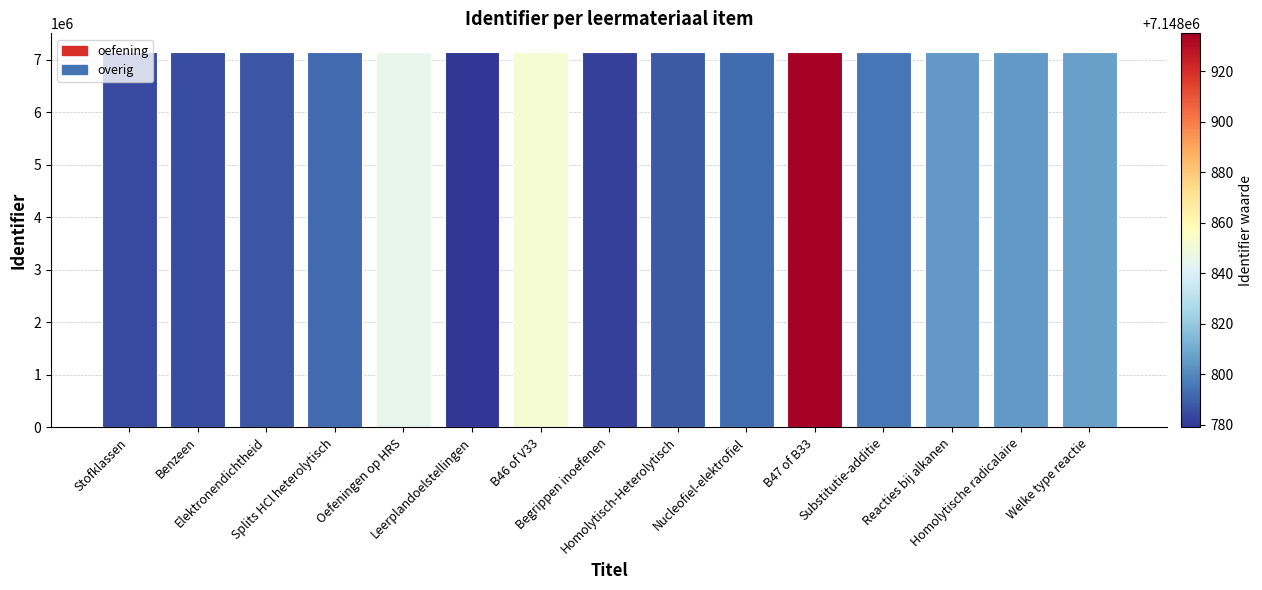

What is the maximum value shown in the chart?

7148935